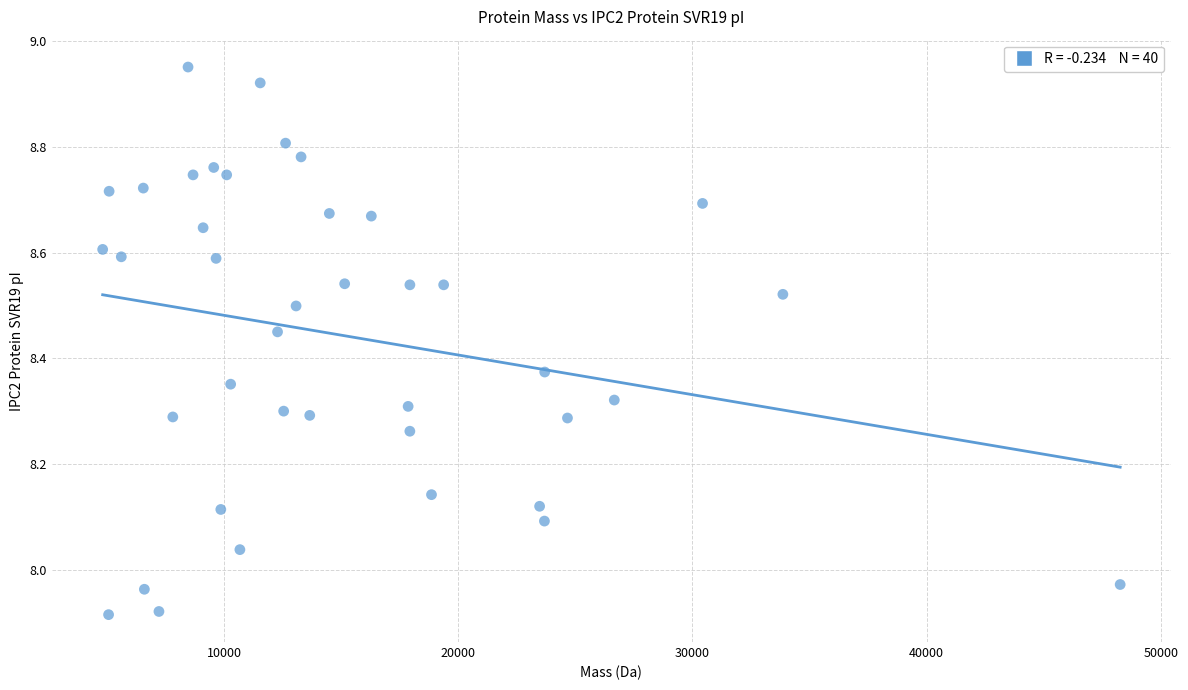

What is the range of X values (max minus min)?

43448.9